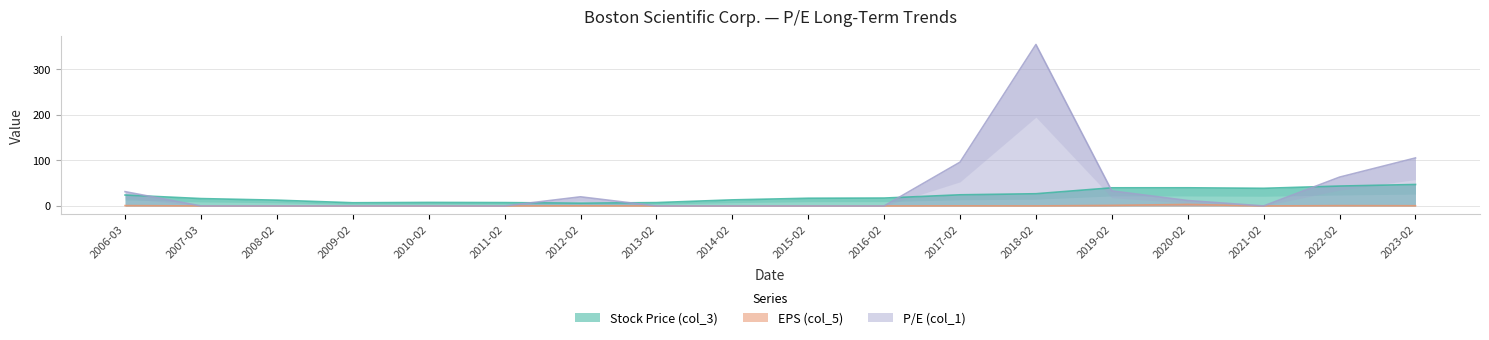

What is the maximum value shown in the chart?

354.7